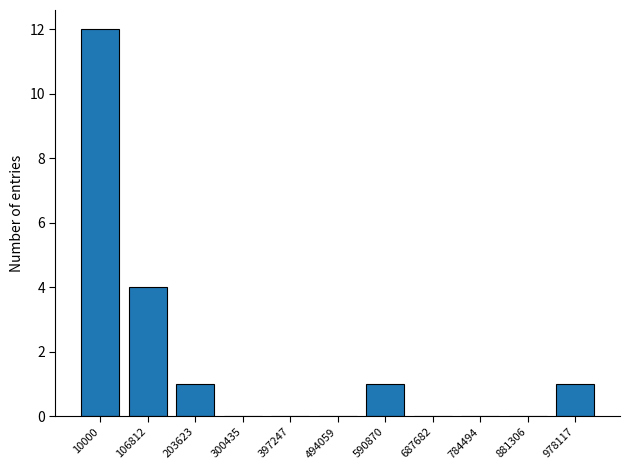

Are the bars grouped side by side (vs. stacked)?

No